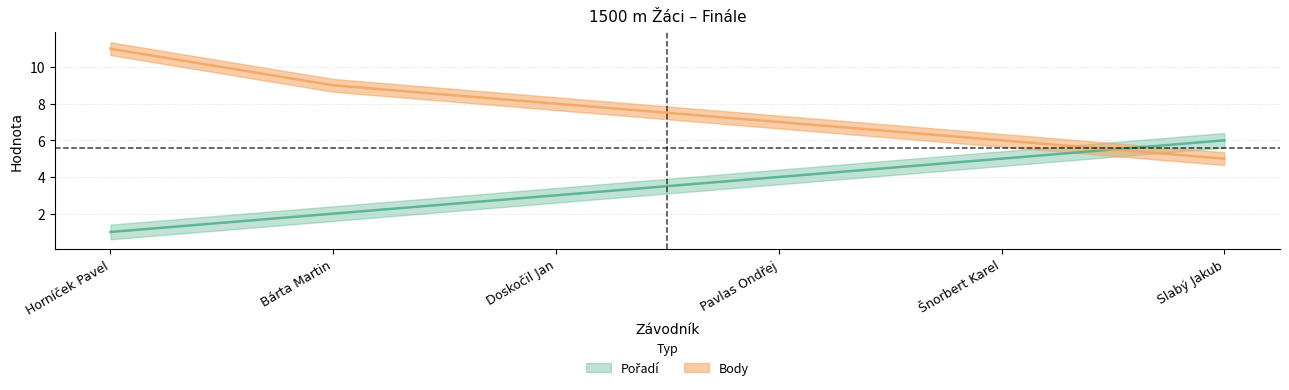

What is the sum of all Body values?

46